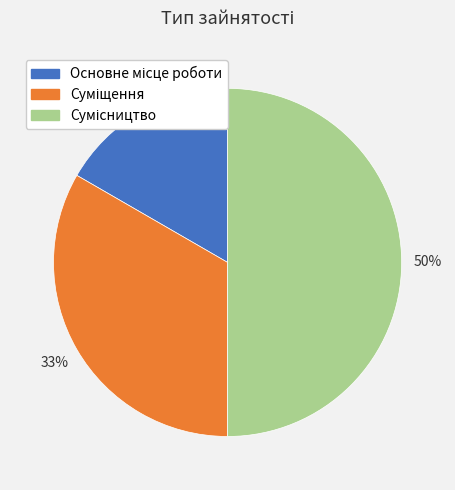

How many segments does this pie chart have?

3